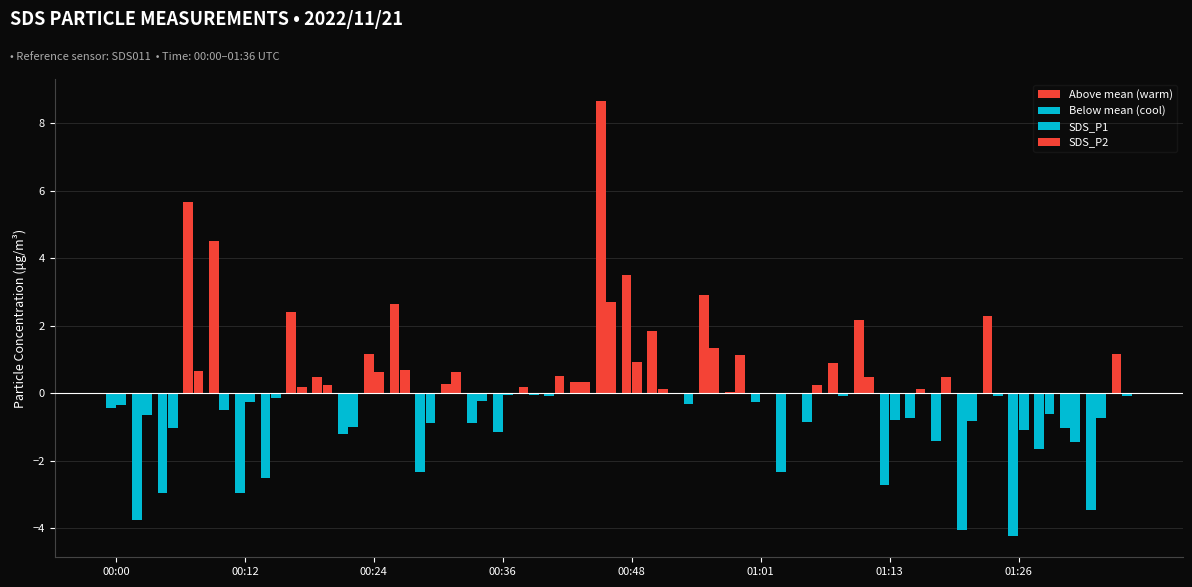

Count the number of categories in the chart.

40